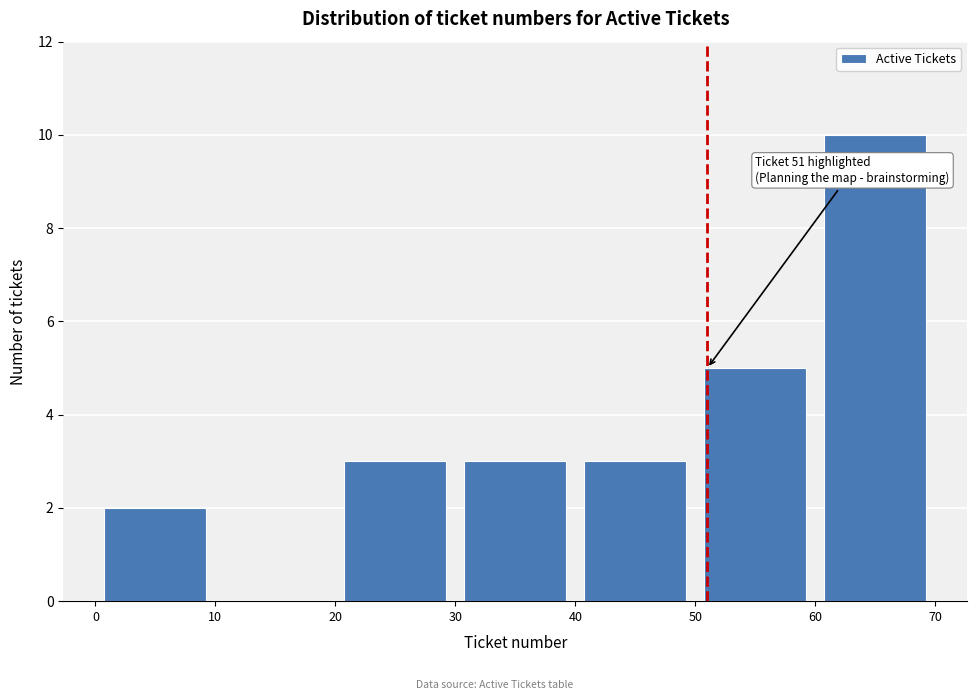

Over which range of the x-axis is the bar tallest?

60 to 70